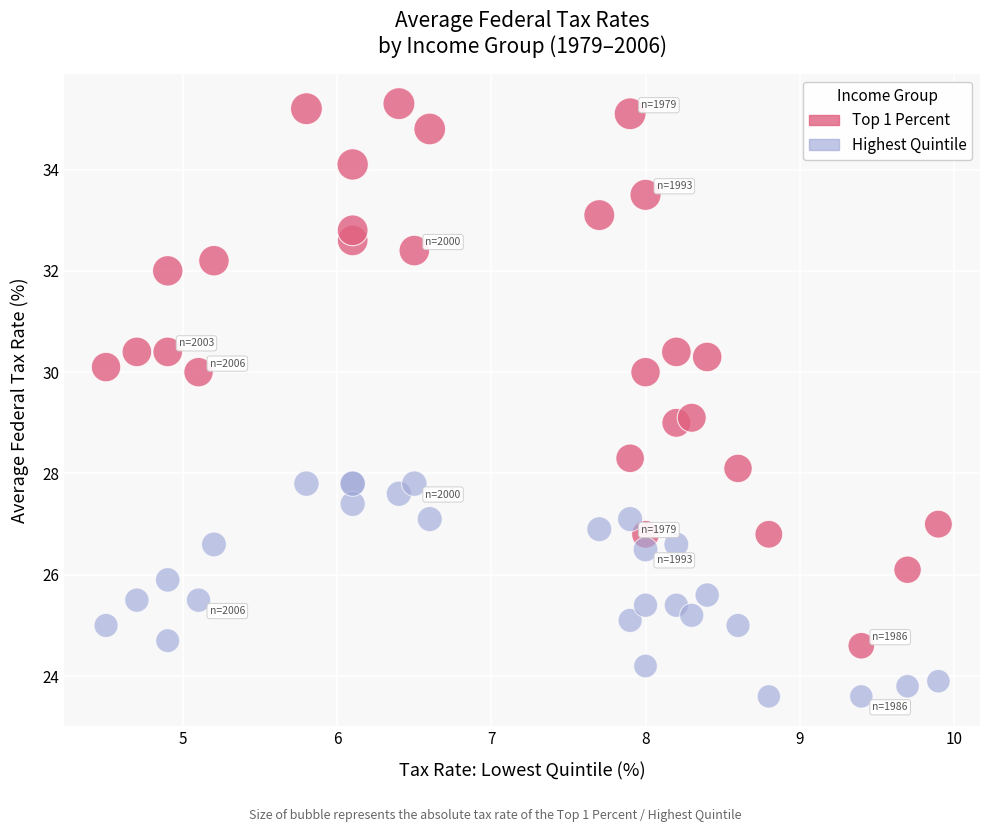

Which series has the largest Y range (max minus min)?

Top 1 Percent